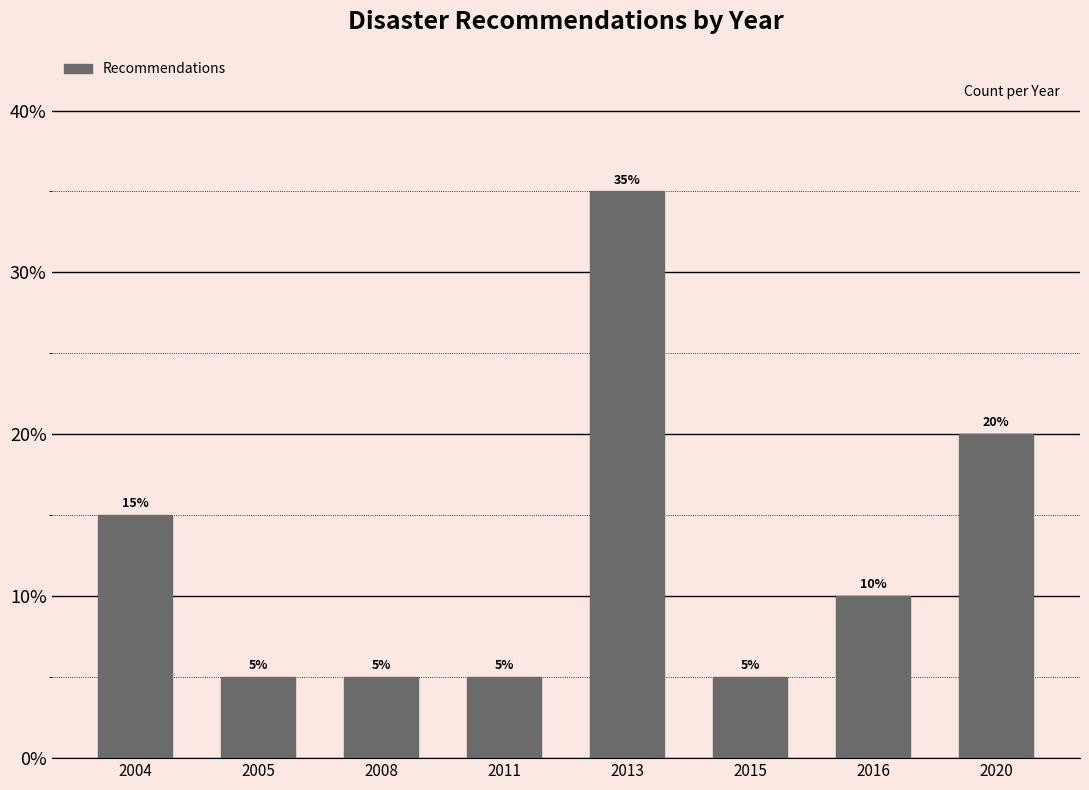

Reading left to right, transcribe all the data shown in this chart.

2004=15	2005=5	2008=5	2011=5	2013=35	2015=5	2016=10	2020=20